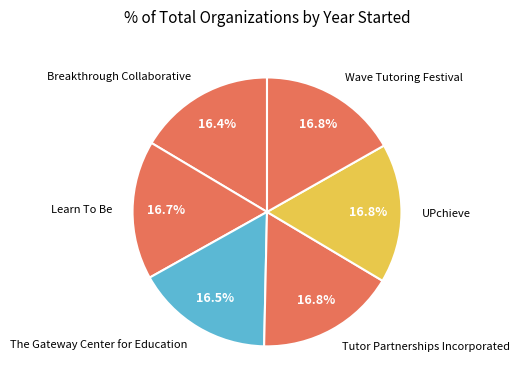

What portion of the pie excludes The Gateway Center for Education?

83.5%